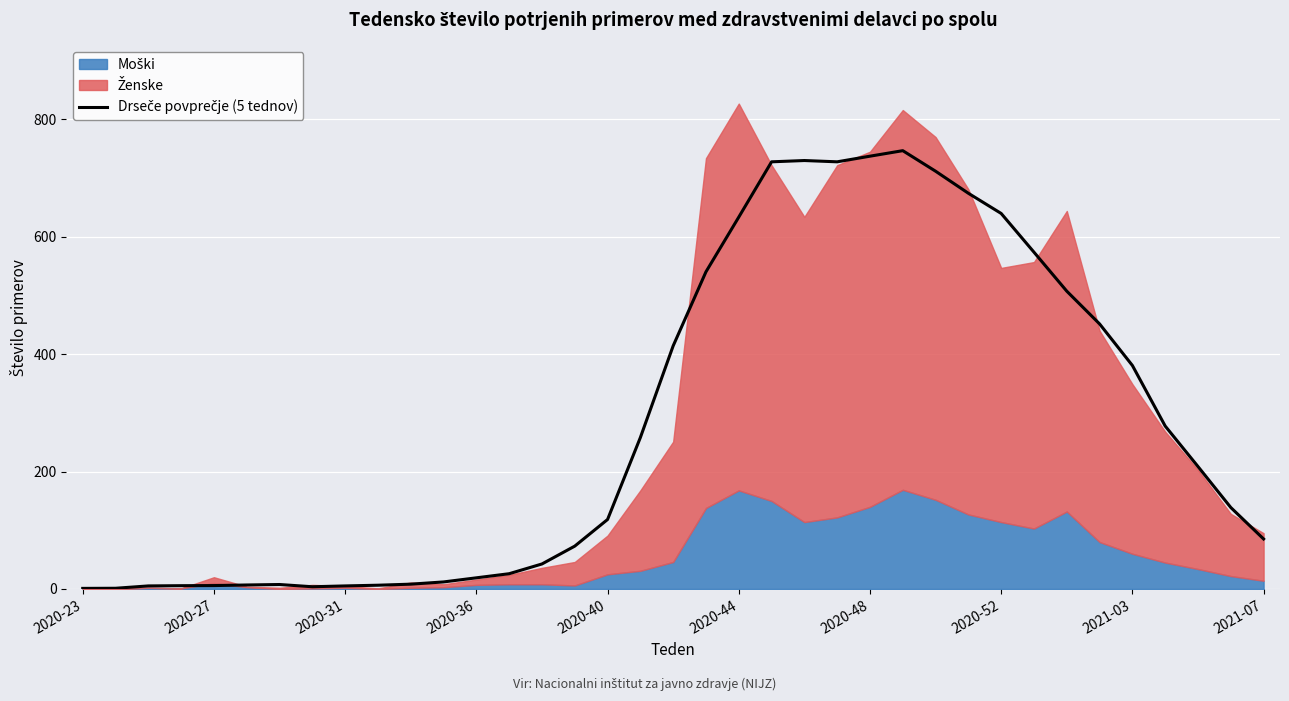

How many data points does each series have?

37